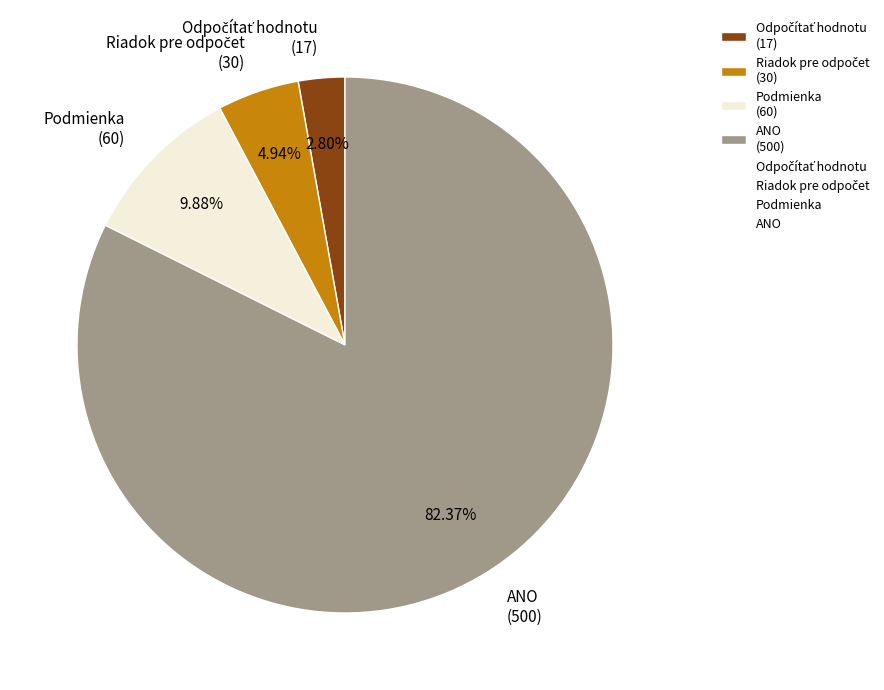

How many segments does this pie chart have?

4